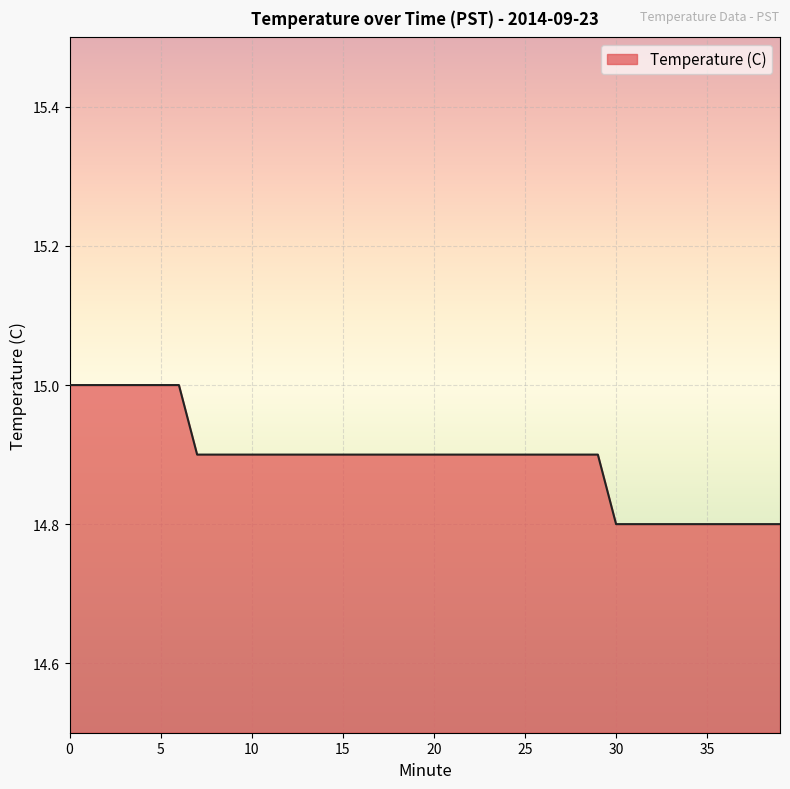

What is the minimum value shown in the chart?

14.8